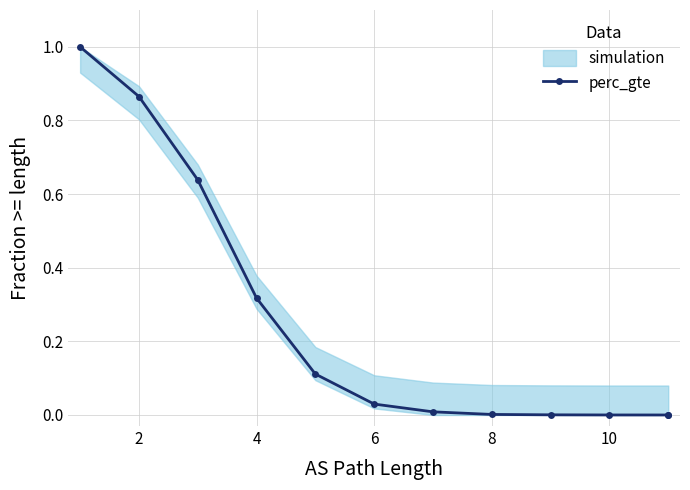

How many values are above zero?

11